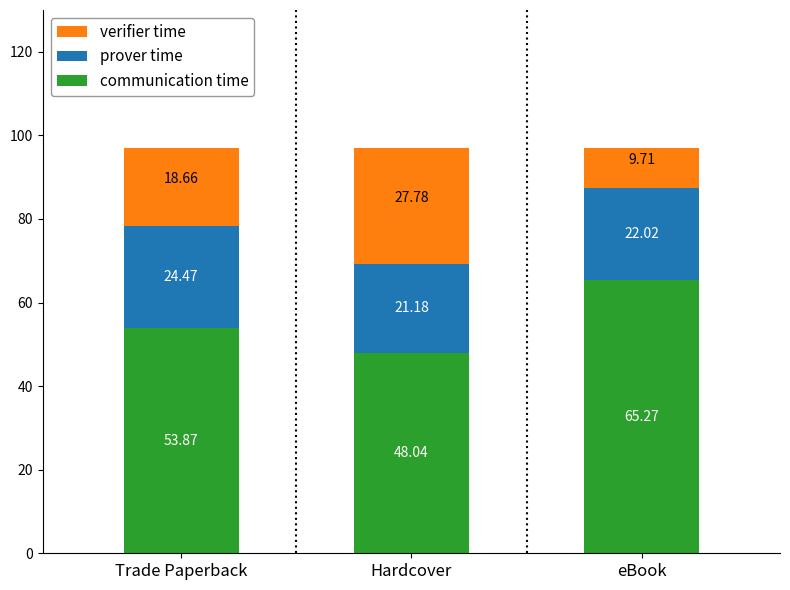

How many distinct data groups are displayed?

3